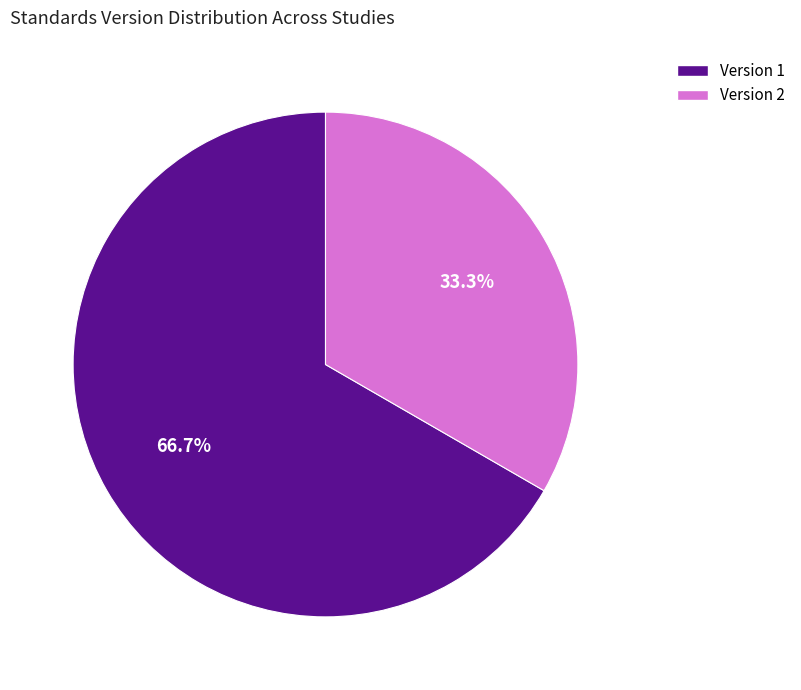

Count the number of slices in the pie.

2